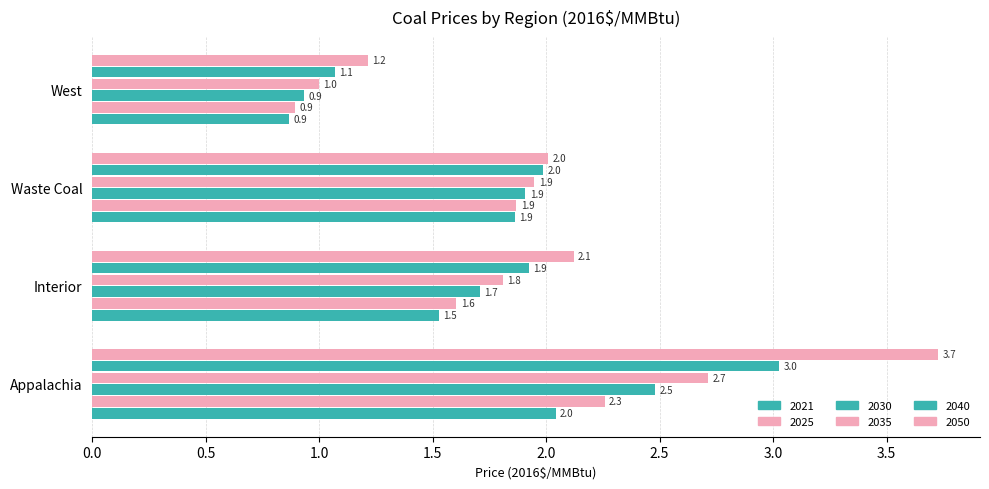

How many values in the 2050 series are below 2?

1